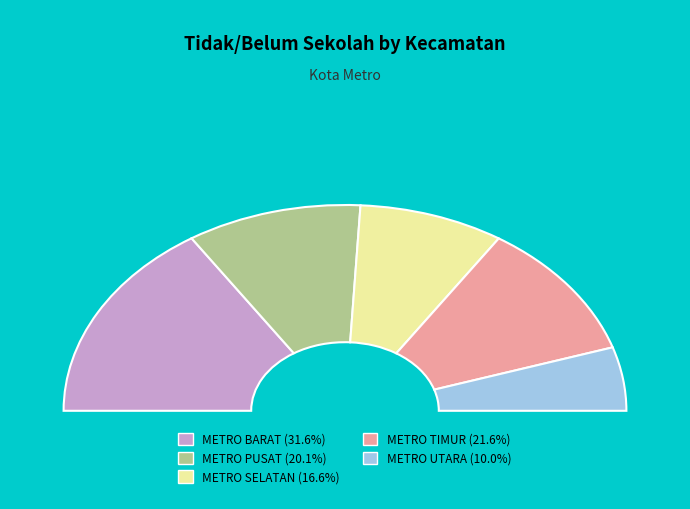

To the nearest percent, what portion does METRO PUSAT represent?

20%